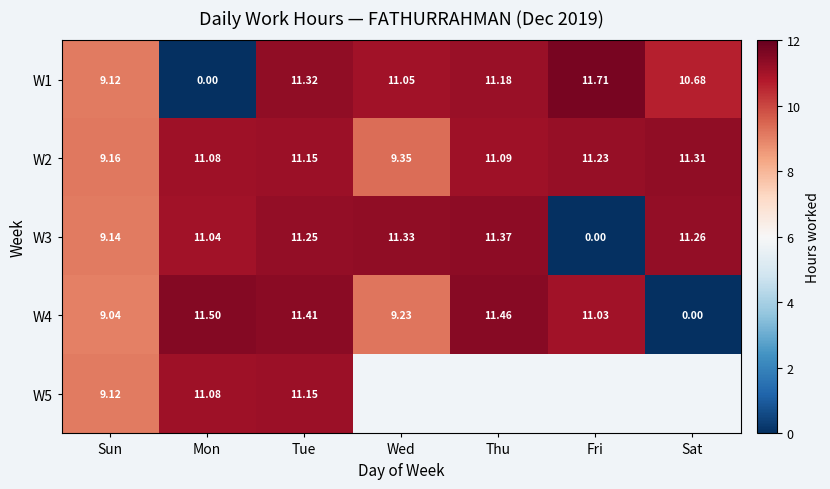

Rank the categories by W1 value from lowest to highest.

Mon, Sun, Sat, Wed, Thu, Tue, Fri